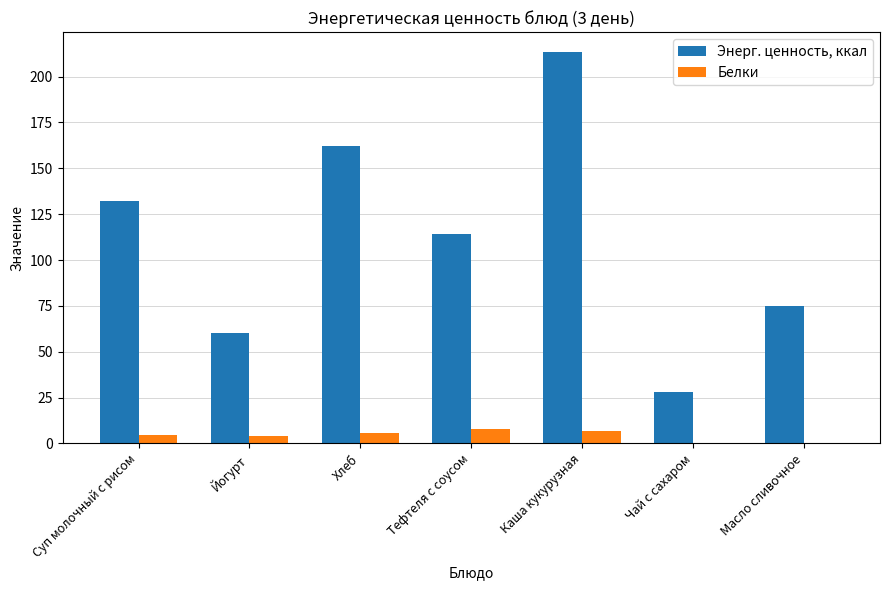

How many distinct data groups are displayed?

2